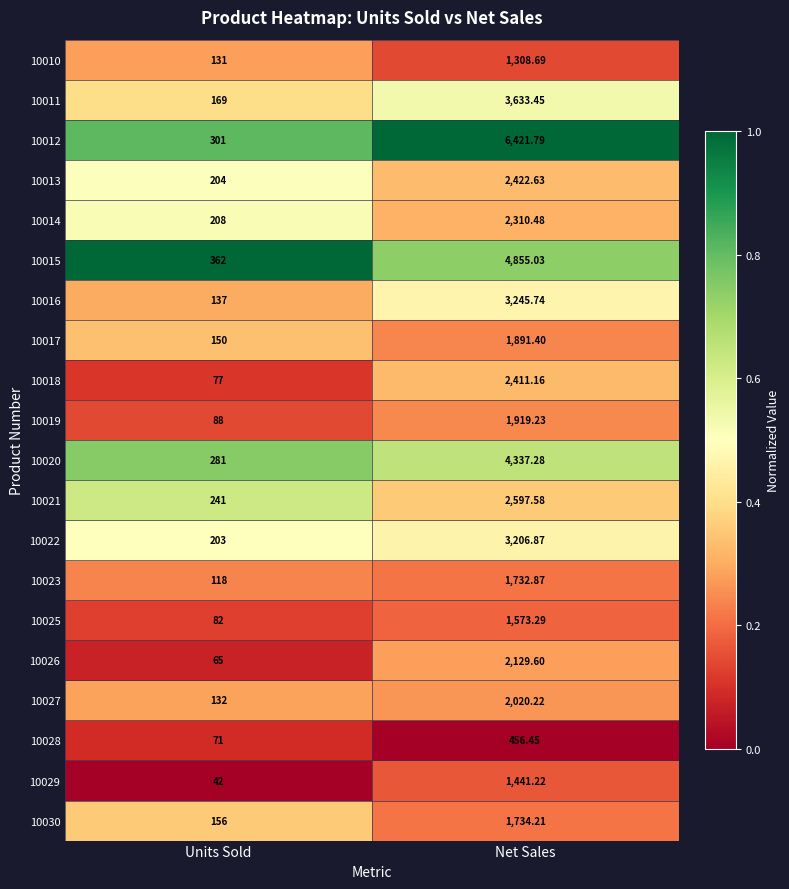

At which category is the sum across all series the highest?

Net Sales